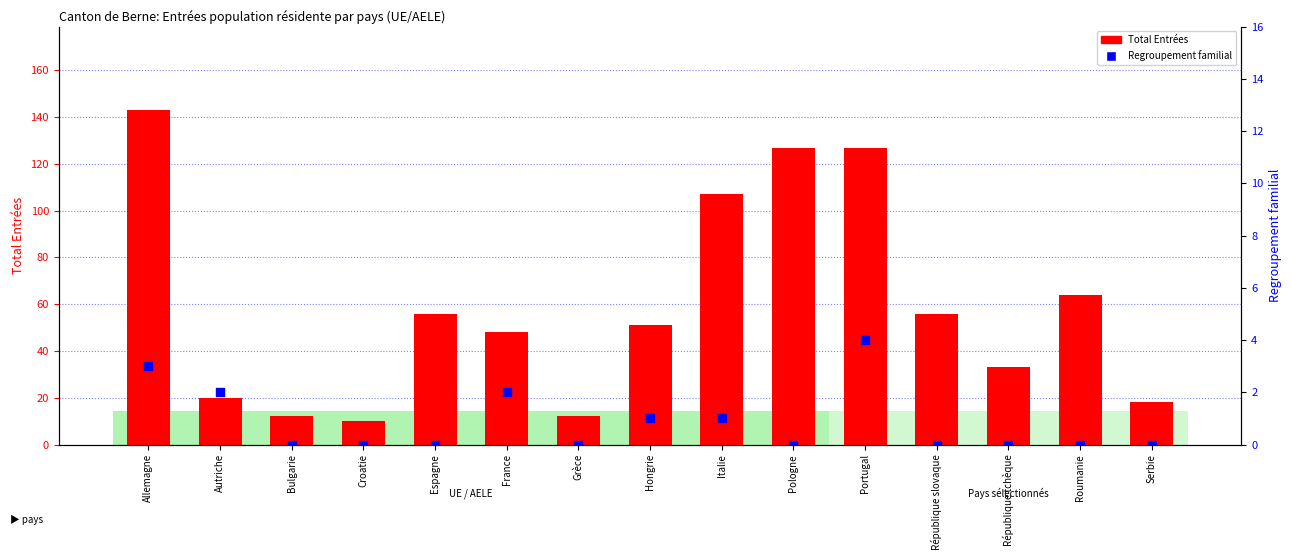

Which series contains the highest Y value?

Total Entrées